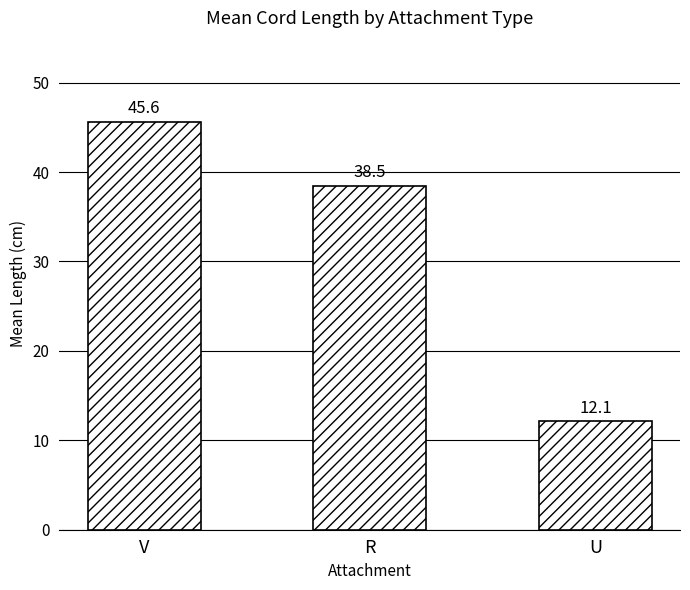

What is the difference between the values at U and V?

33.5